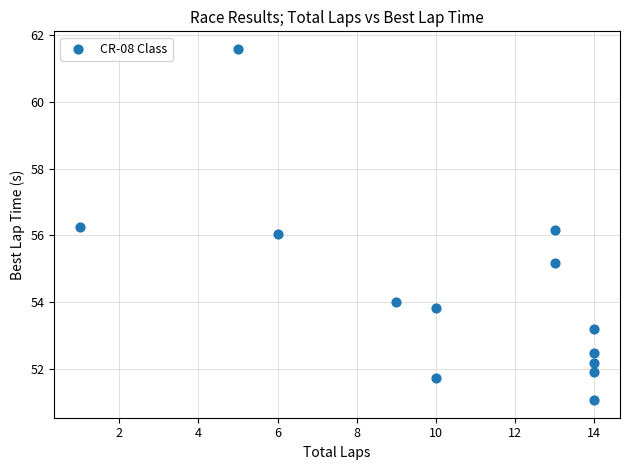

What is the range of Y values (max minus min)?

10.5